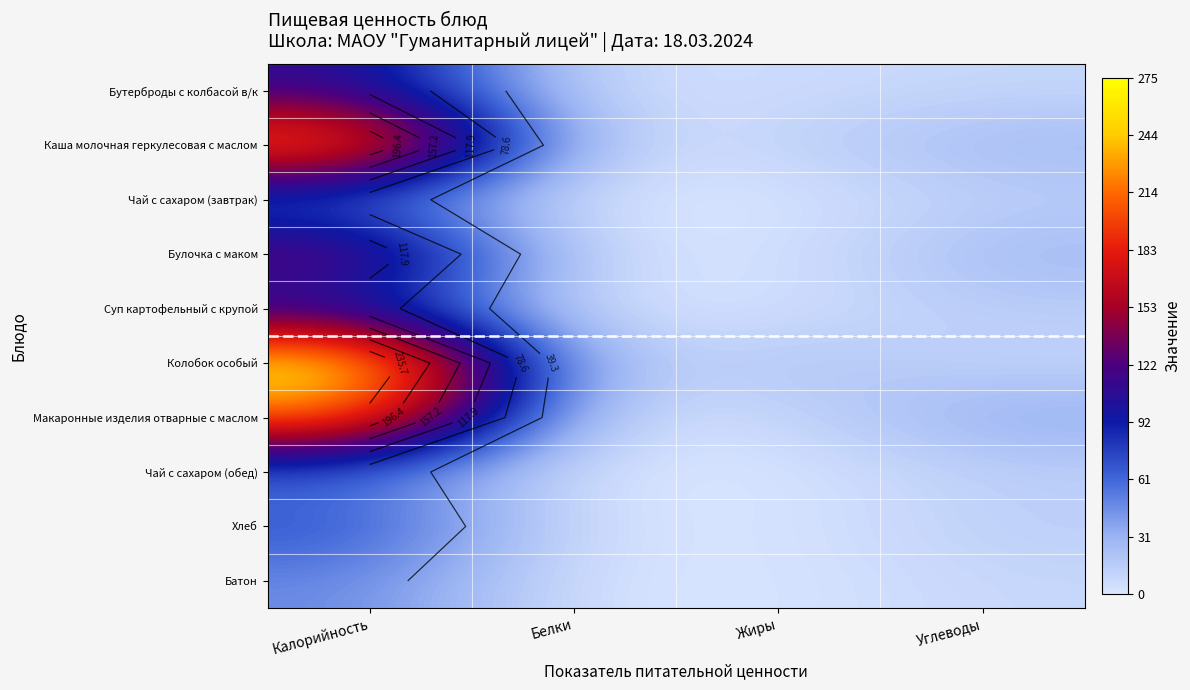

What is the sum of the Хлеб values at Жиры and Углеводы?

15.0